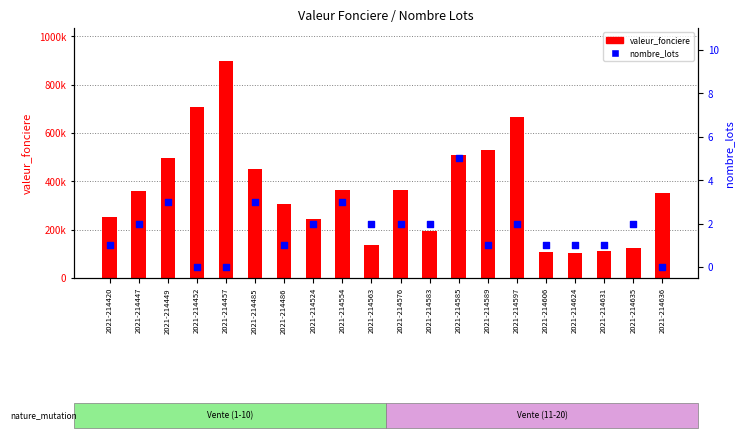

Which series contains the highest Y value?

valeur_fonciere